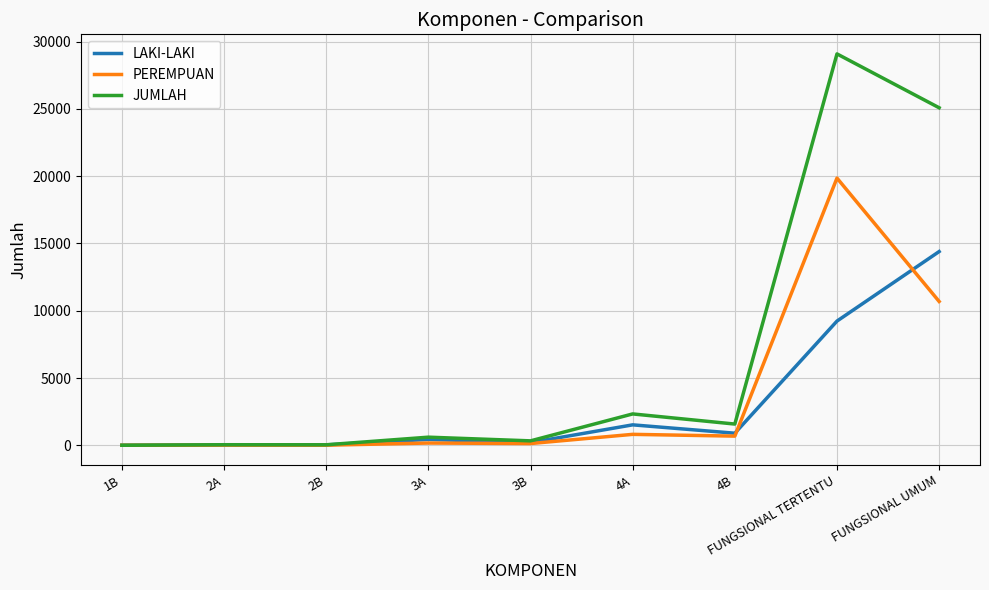

At which label is JUMLAH closest to 14548?

FUNGSIONAL UMUM